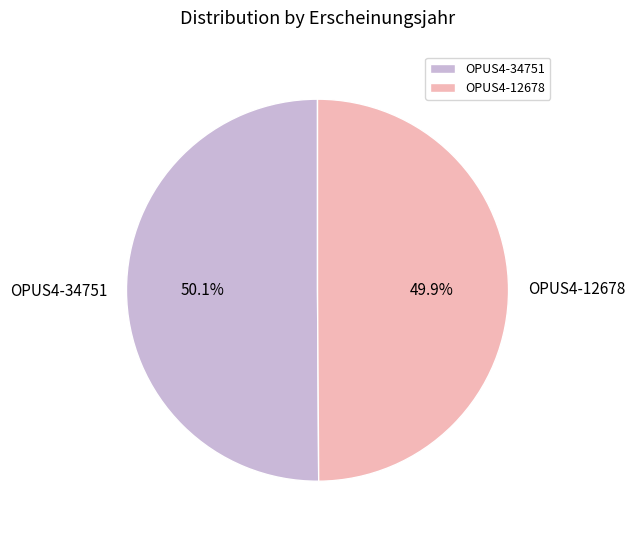

Is there any slice that represents more than half of the pie?

Yes